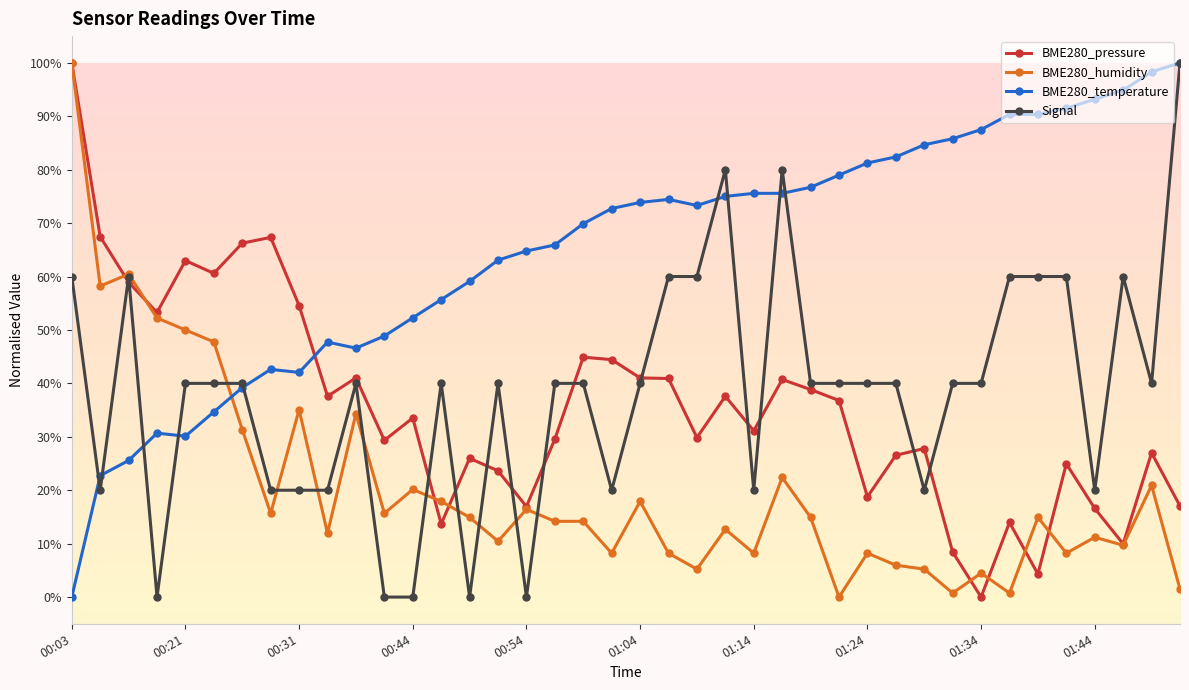

Does the chart have visible grid lines?

No